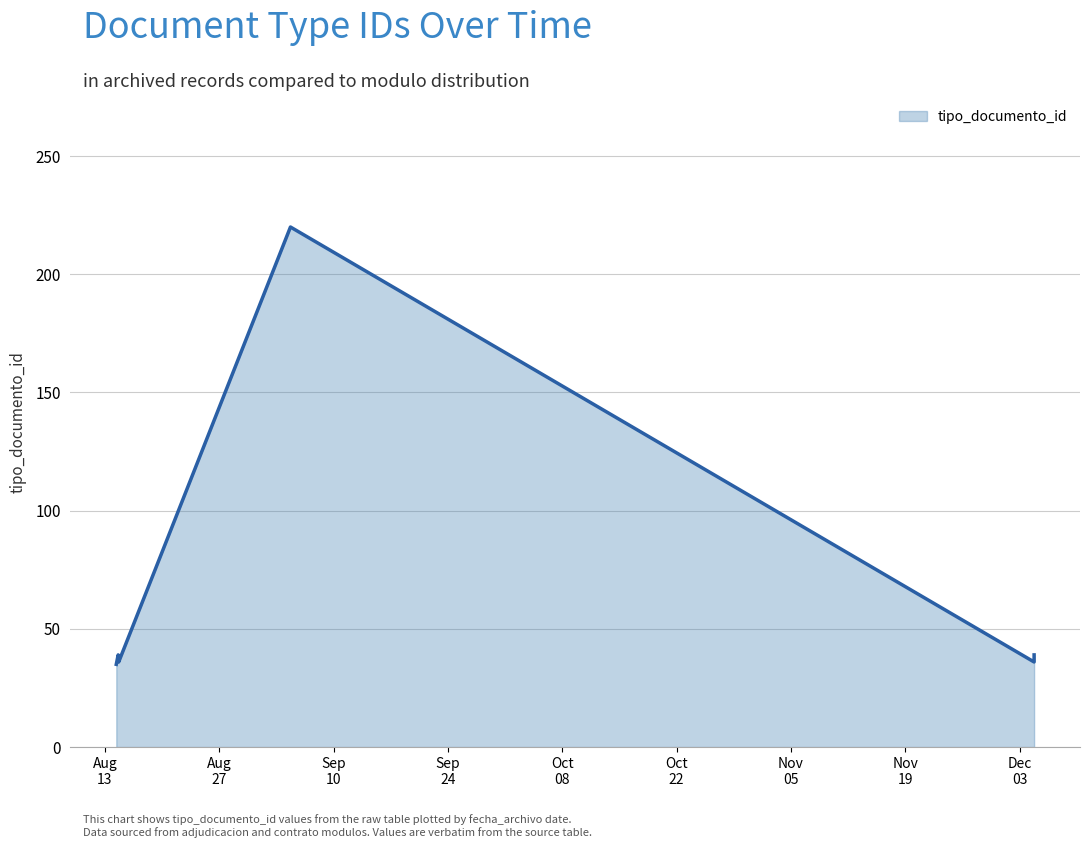

What is the label of the 8th point from the left?

2019-12-04 18:35:34